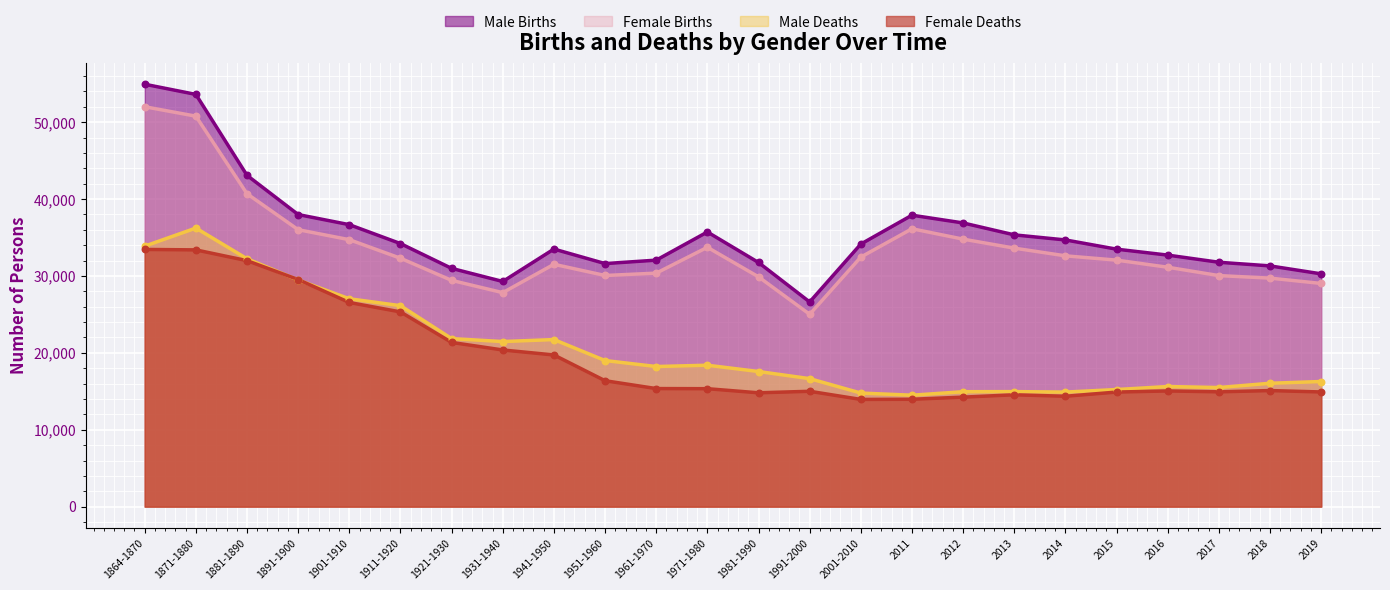

Which series contains the lowest Y value?

Female Deaths